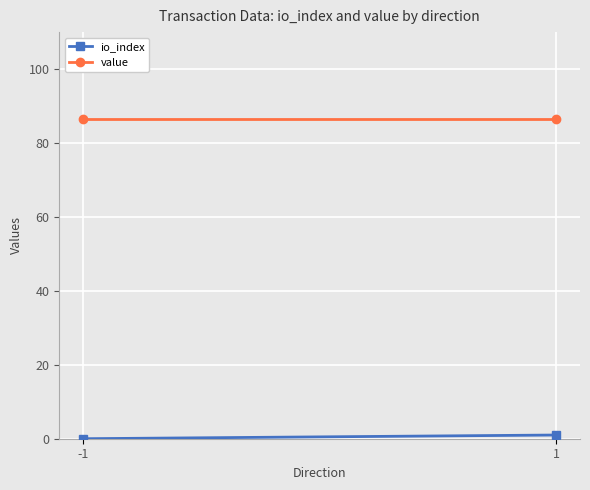

Rank the series by their maximum value, from highest to lowest.

value, io_index